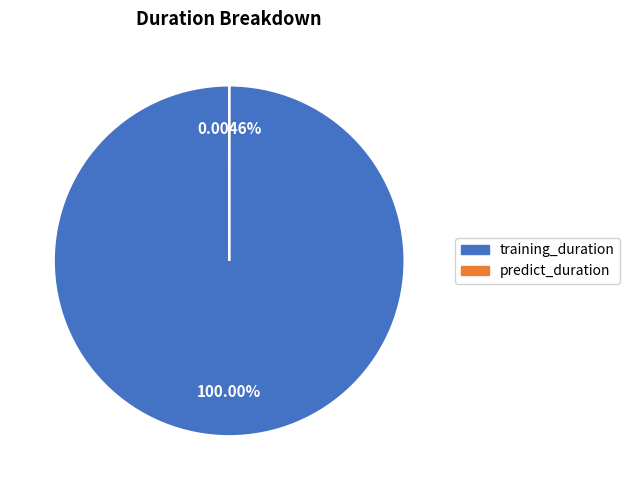

Is it true that training_duration is 100% of the pie?

True